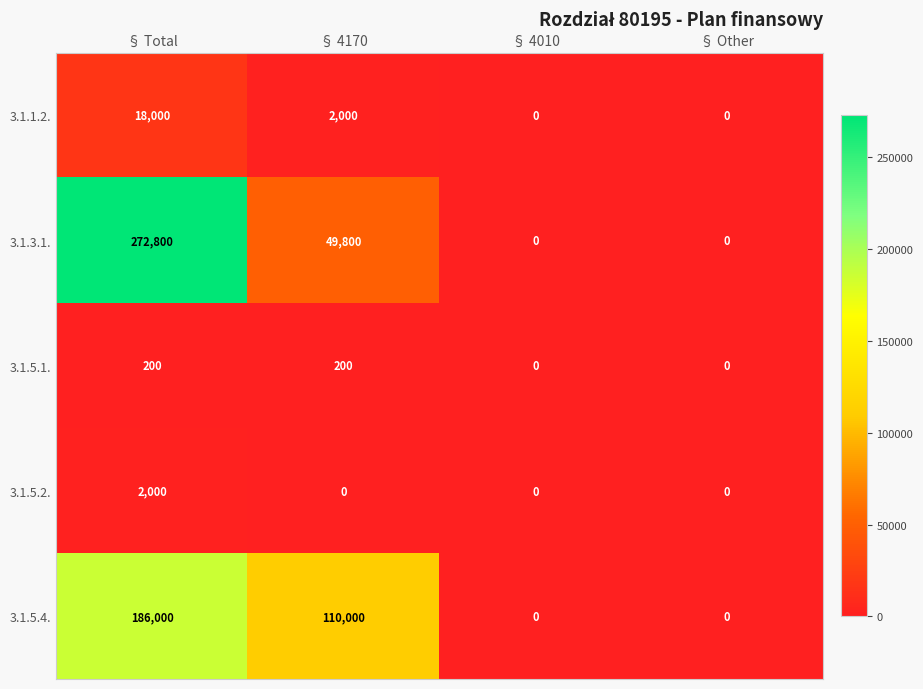

Reading left to right, extract all data points from this chart.

3.1.1.2.: § Total=18000	§ 4170=2000	§ 4010=0	§ Other=0
3.1.3.1.: § Total=272800	§ 4170=49800	§ 4010=0	§ Other=0
3.1.5.1.: § Total=200	§ 4170=200	§ 4010=0	§ Other=0
3.1.5.2.: § Total=2000	§ 4170=0	§ 4010=0	§ Other=0
3.1.5.4.: § Total=186000	§ 4170=110000	§ 4010=0	§ Other=0